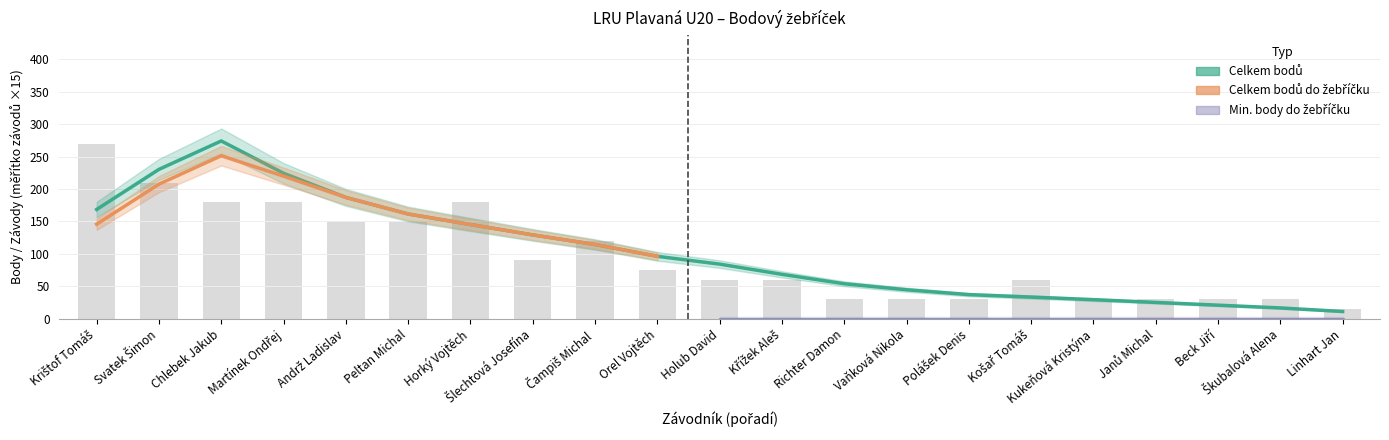

What is the label of the 4th bar from the right?

Janů Michal